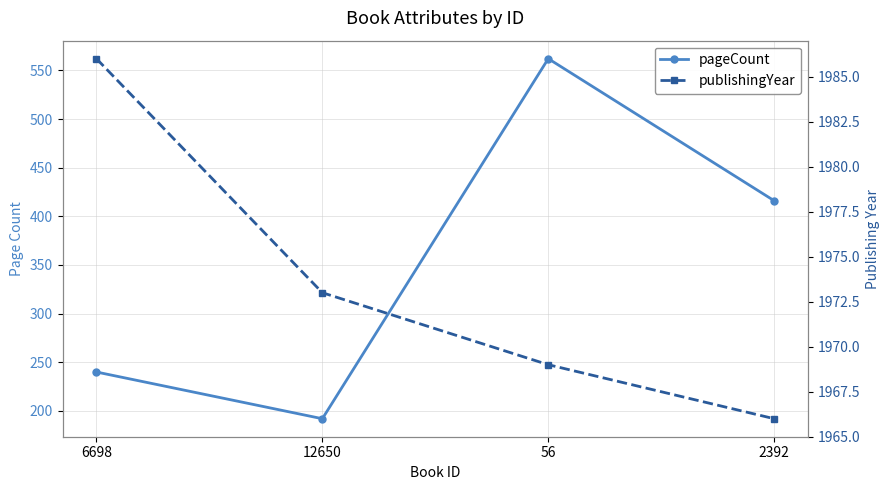

How many data points in publishingYear are less than 1973?

2